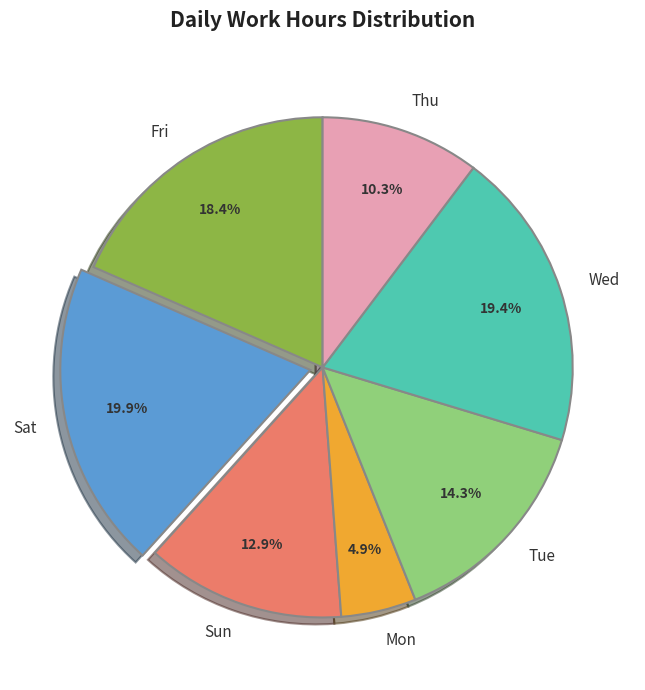

Combined, do Mon and Thu account for over 50%?

No